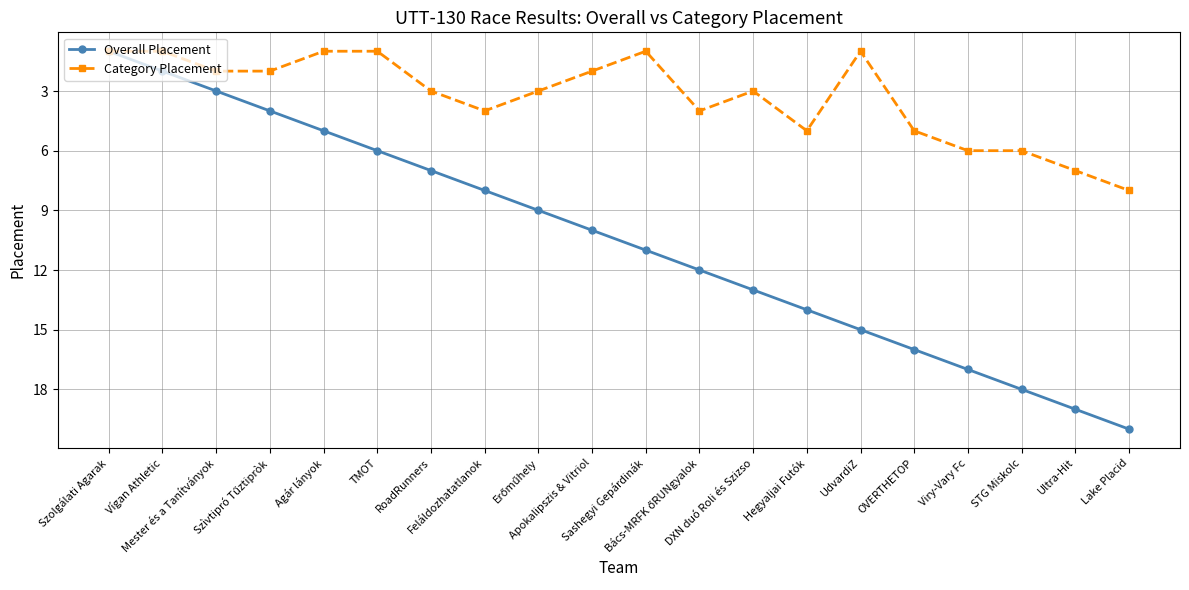

True or false: Overall Placement has more than 2 interior local peaks.

False